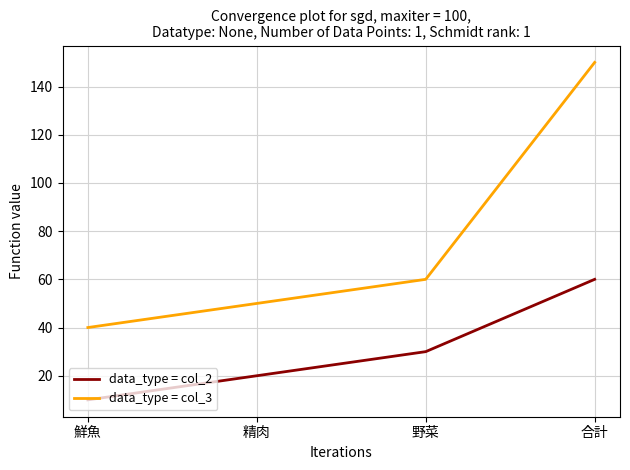

True or false: data_type = col_3 and data_type = col_2 intersect in this chart.

False